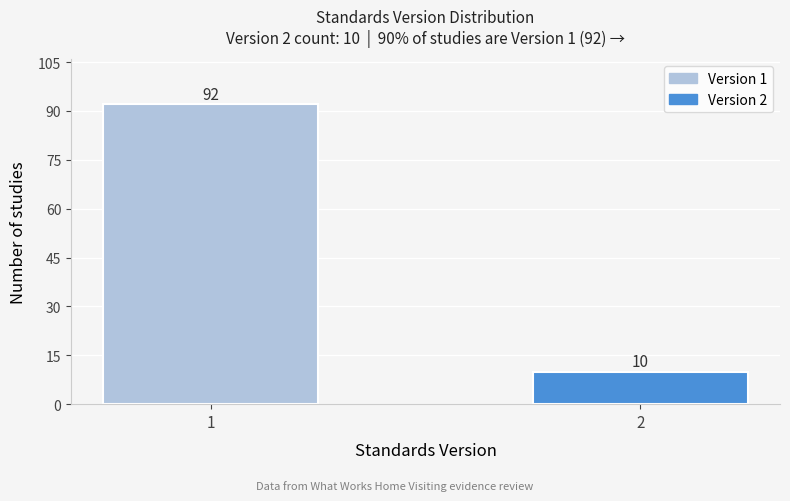

Reading right to left, list all the values displayed in this chart.

10	92